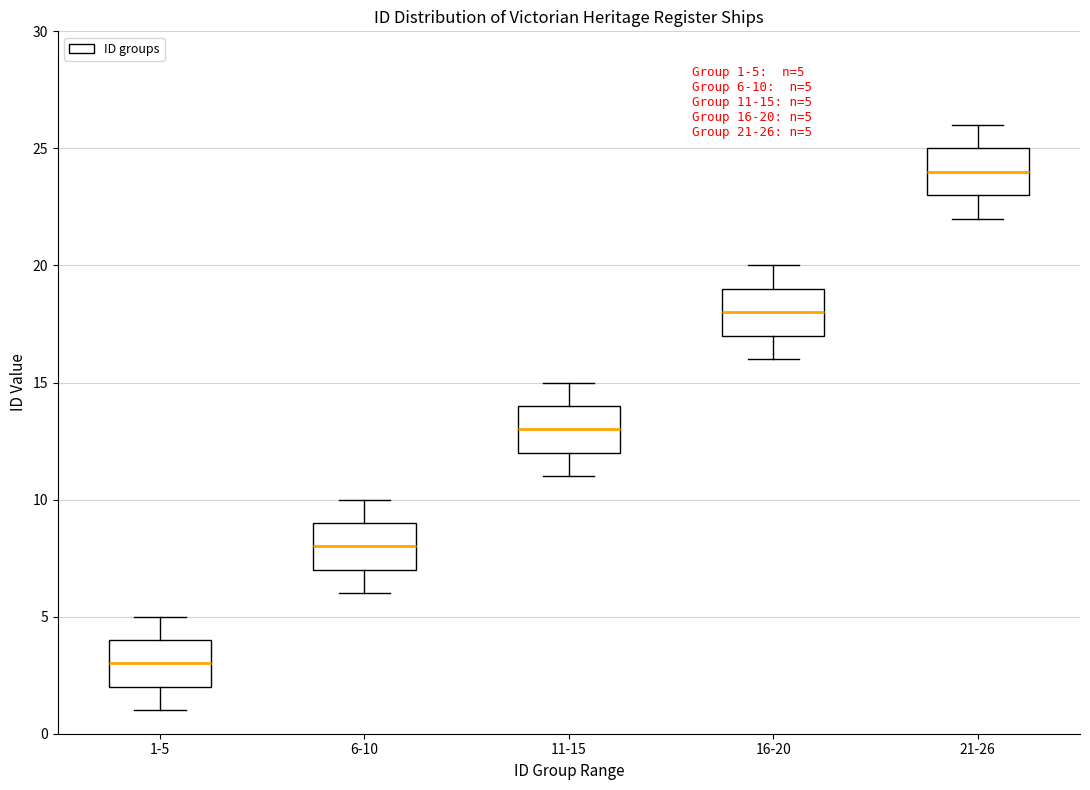

Which box has the highest median line?

21-26